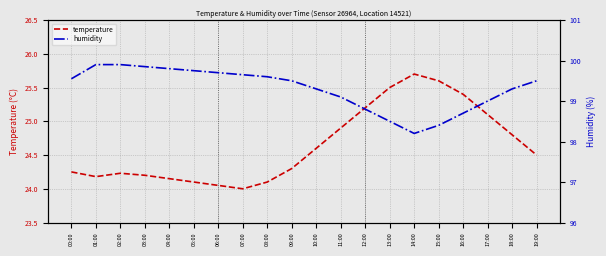

What value does the temperature series have at 10:00?

24.6